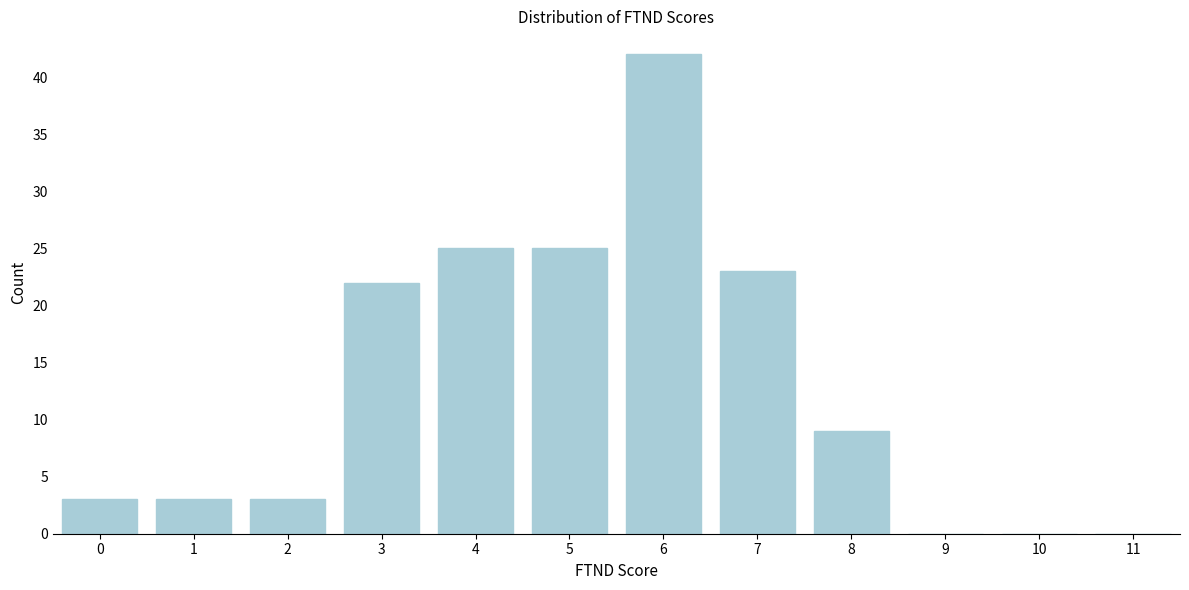

Reading left to right, what are all the values shown in this chart?

0=3	1=3	2=3	3=22	4=25	5=25	6=42	7=23	8=9	9=0	10=0	11=0